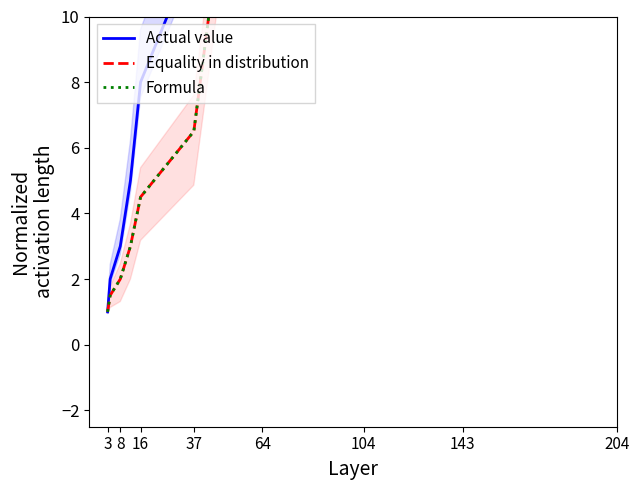

Which series has the largest range (max minus min)?

Actual value